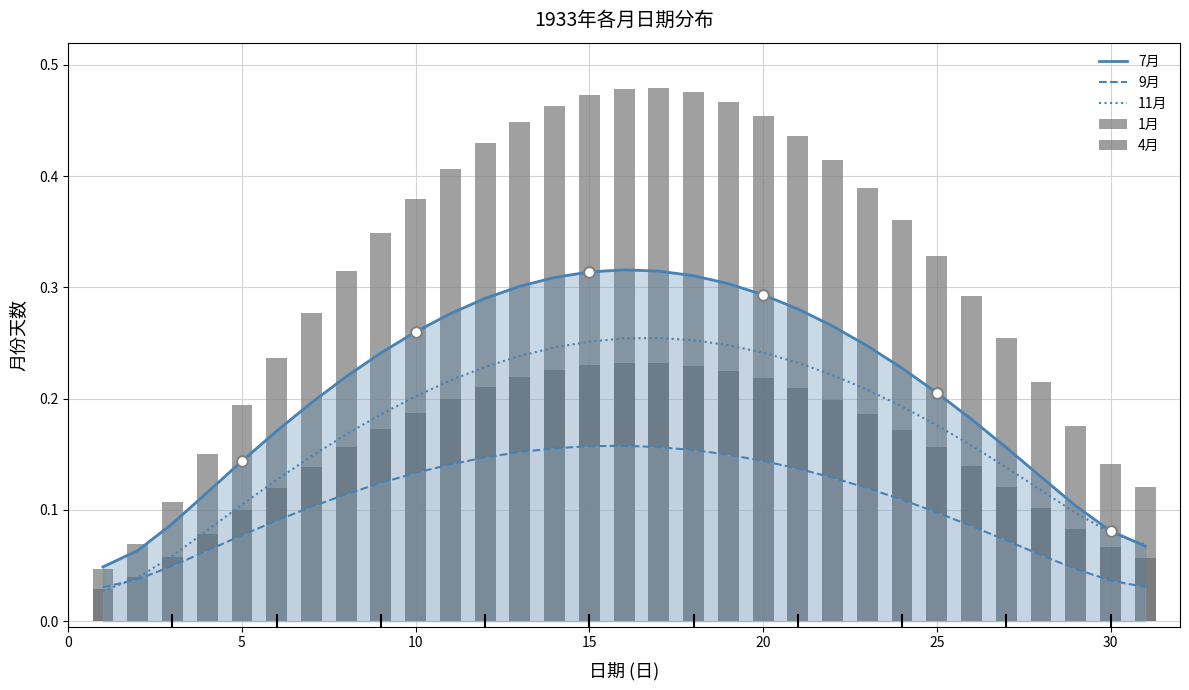

Which series has the largest total across all categories?

1月